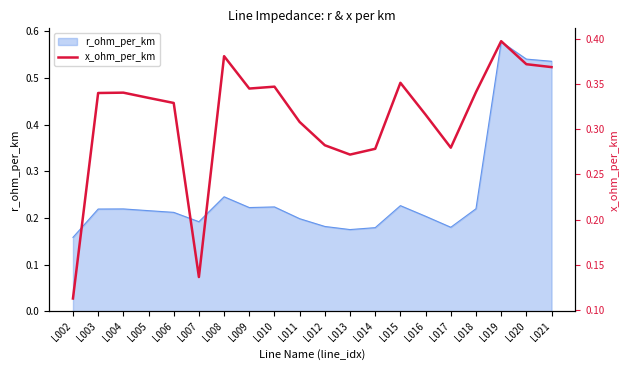

What is the difference between the maximum and minimum values?

0.3